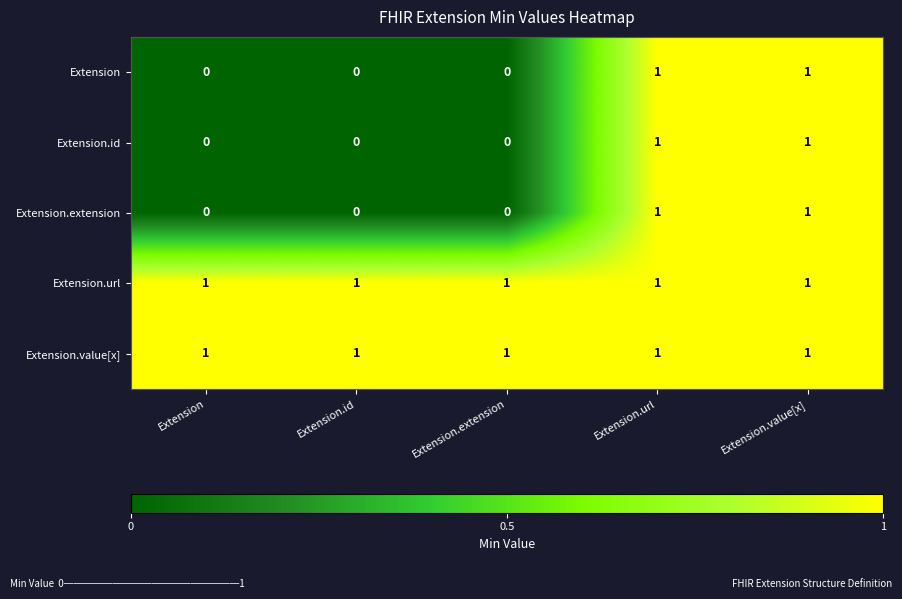

True or false: Extension has a value of 0 at Extension.id.

True